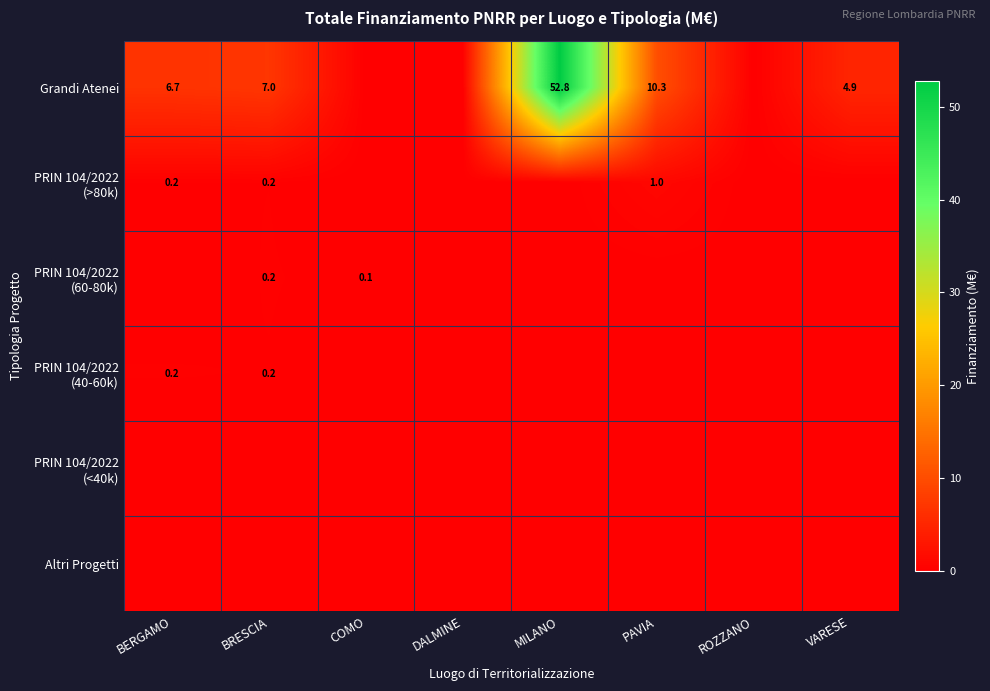

True or false: PRIN 104/2022 (40-60k) has a value of 0.0 at COMO.

False